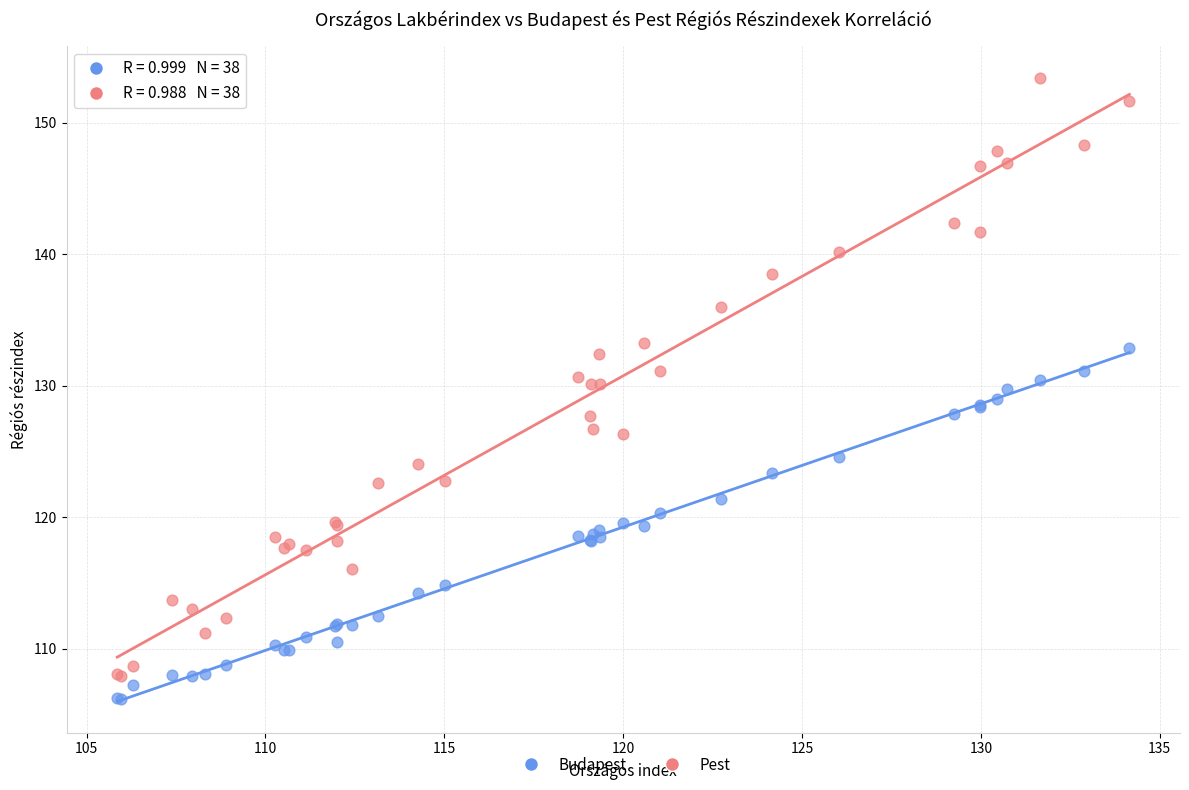

Which series contains the lowest Y value?

Budapest